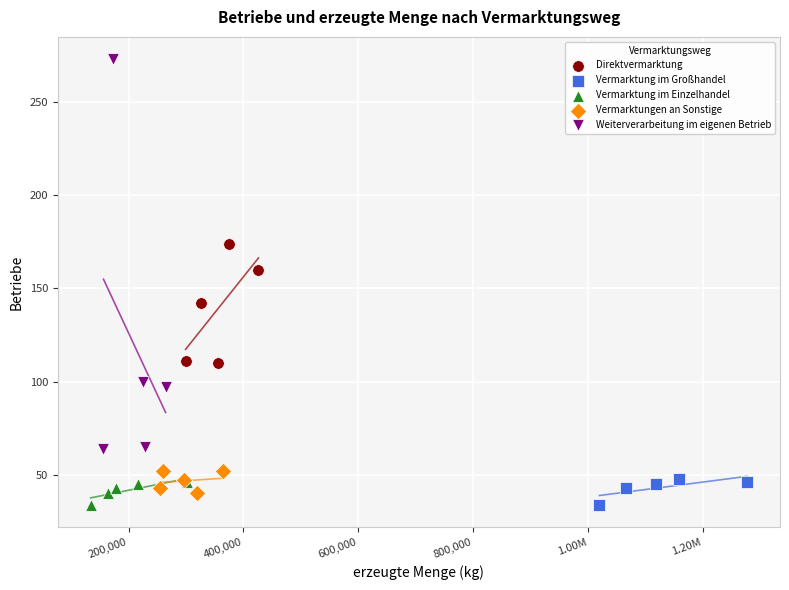

What are all the series names shown in the legend?

Direktvermarktung, Vermarktung im Großhandel, Vermarktung im Einzelhandel, Vermarktungen an Sonstige, Weiterverarbeitung im eigenen Betrieb